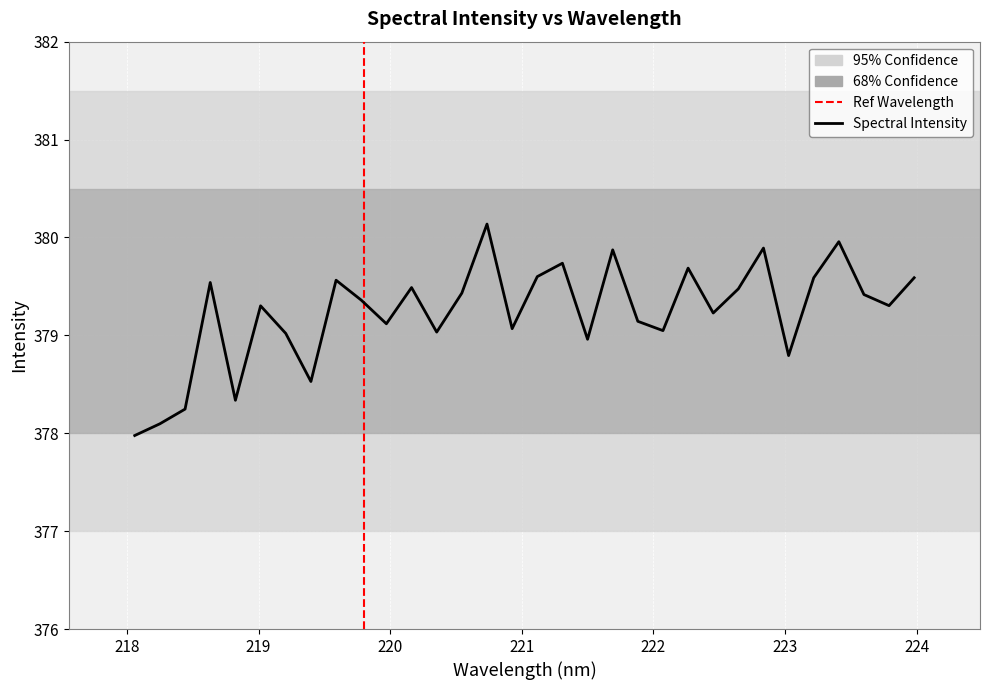

What is the difference between the maximum and minimum values?

2.2